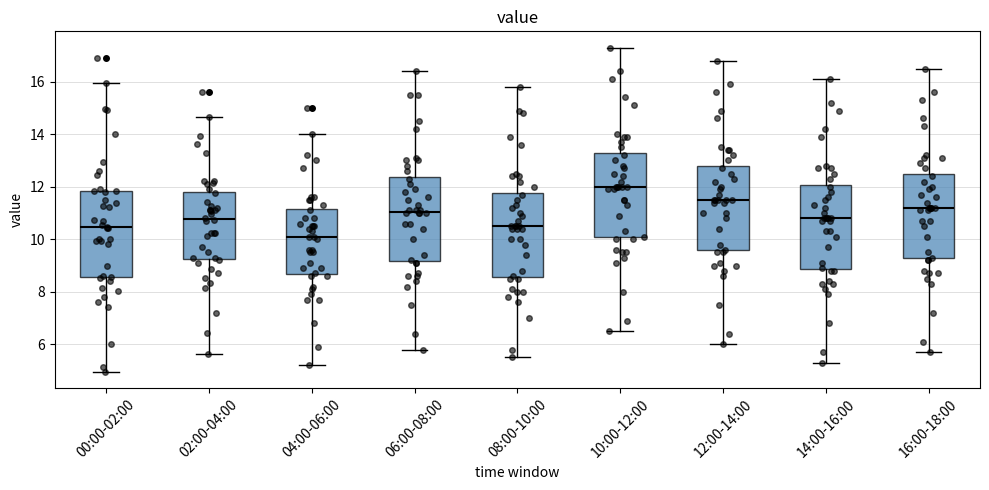

Reading left to right, transcribe this box plot: for each box, give where its median line is, the range the box spans, and where its two whiskers end, as read against the y-axis. The values are not printed on the chart, so give them approximately, as read against the axis.

00:00-02:00: median 10.4, box 8.6 to 11.8, whiskers 5.0 to 16.0
02:00-04:00: median 10.8, box 9.2 to 11.8, whiskers 5.6 to 14.6
04:00-06:00: median 10.2, box 8.6 to 11.2, whiskers 5.2 to 14.0
06:00-08:00: median 11.0, box 9.2 to 12.4, whiskers 5.8 to 16.4
08:00-10:00: median 10.6, box 8.6 to 11.8, whiskers 5.6 to 15.8
10:00-12:00: median 12.0, box 10.0 to 13.2, whiskers 6.6 to 17.4
12:00-14:00: median 11.6, box 9.6 to 12.8, whiskers 6.0 to 16.8
14:00-16:00: median 10.8, box 8.8 to 12.0, whiskers 5.4 to 16.2
16:00-18:00: median 11.2, box 9.2 to 12.4, whiskers 5.8 to 16.6